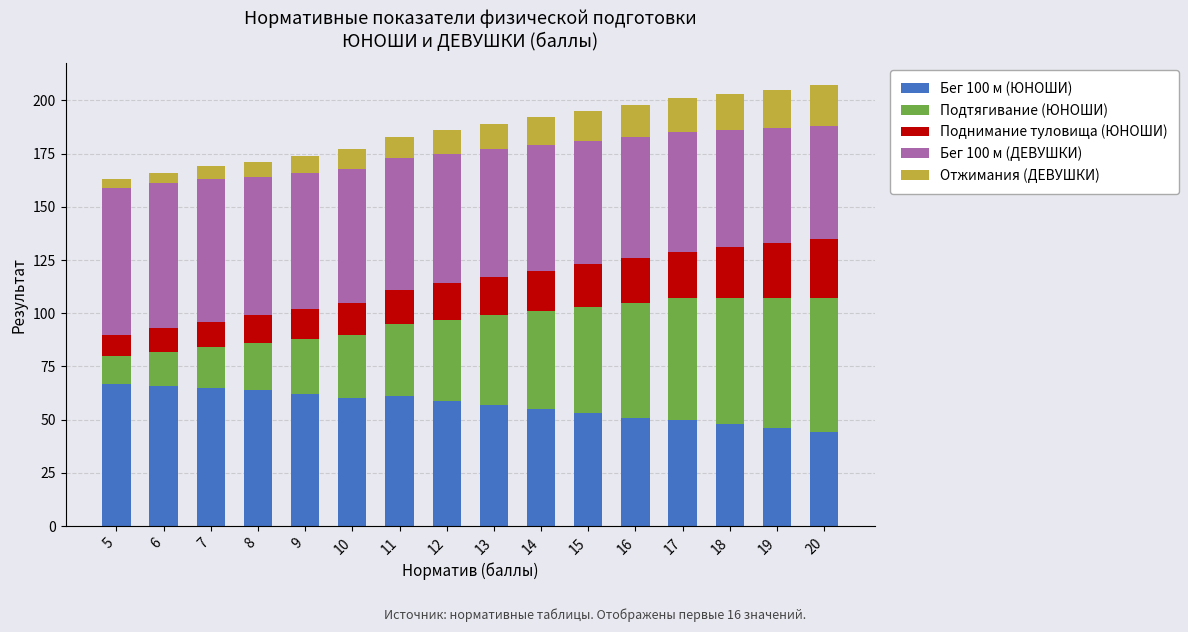

What is the difference between the maximum and second lowest values in the Бег 100 м (ЮНОШИ) series?

21